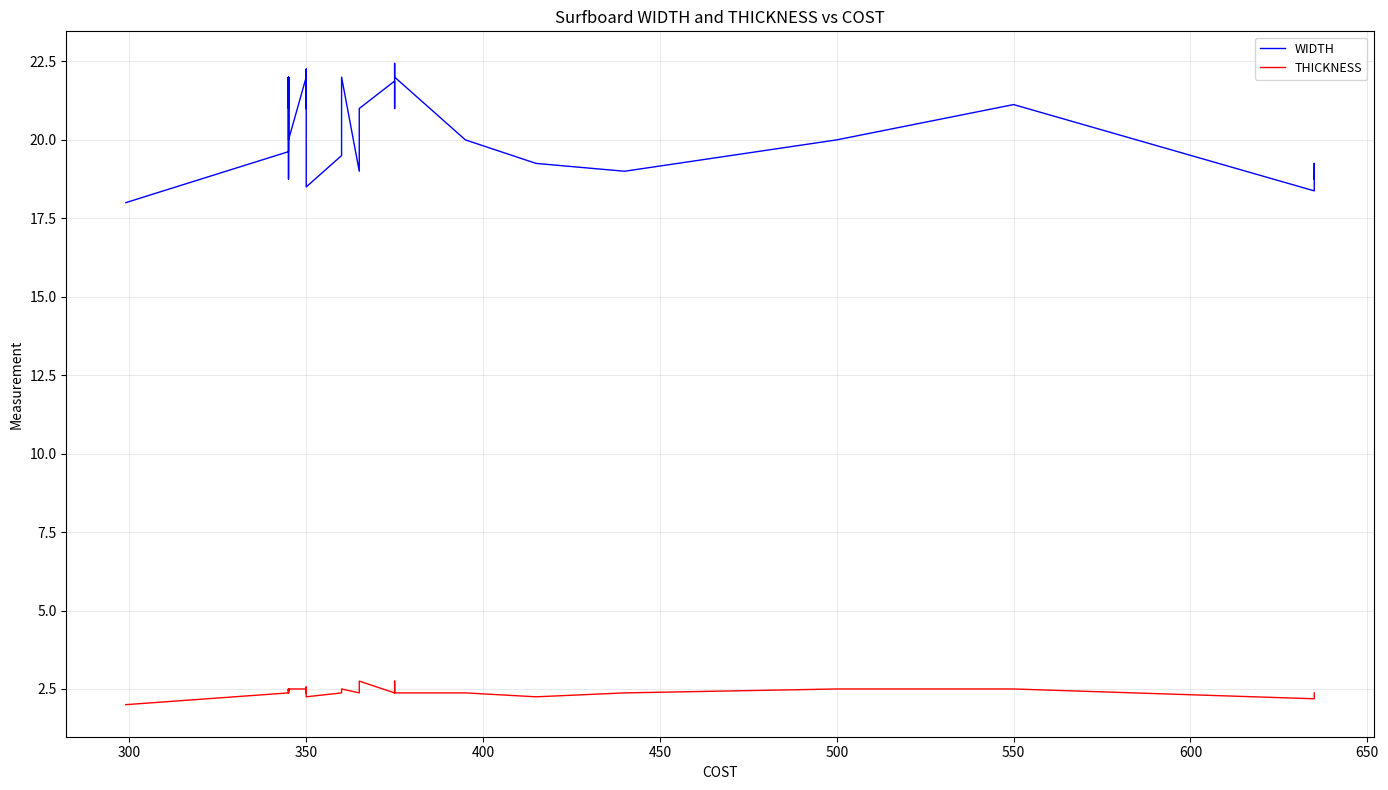

True or false: THICKNESS and WIDTH cross at least once.

False